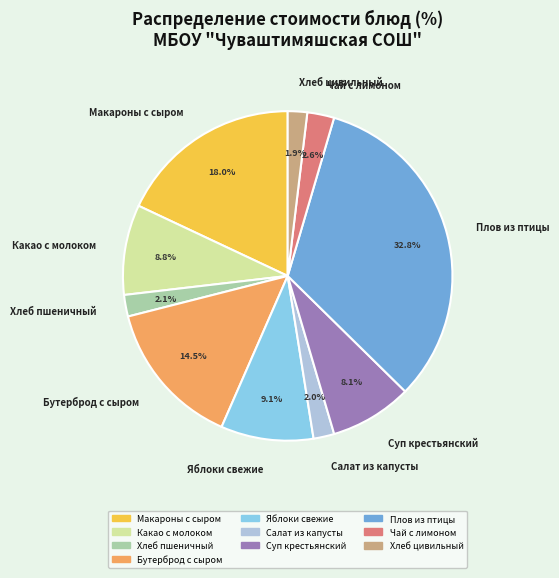

To the nearest percent, what portion does Какао с молоком represent?

9%